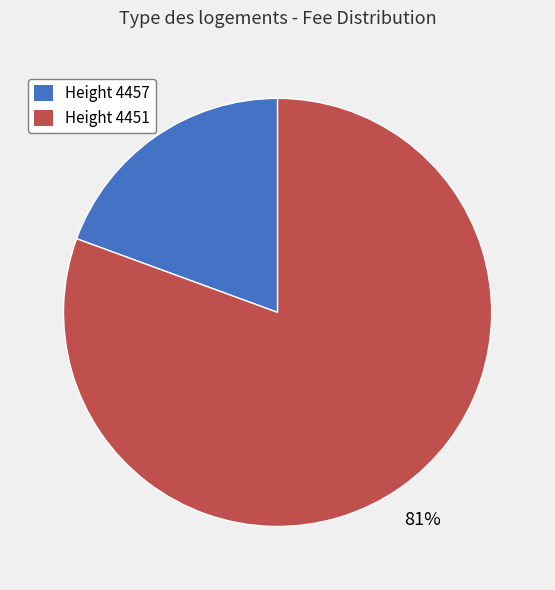

Is there any slice that represents more than half of the pie?

Yes